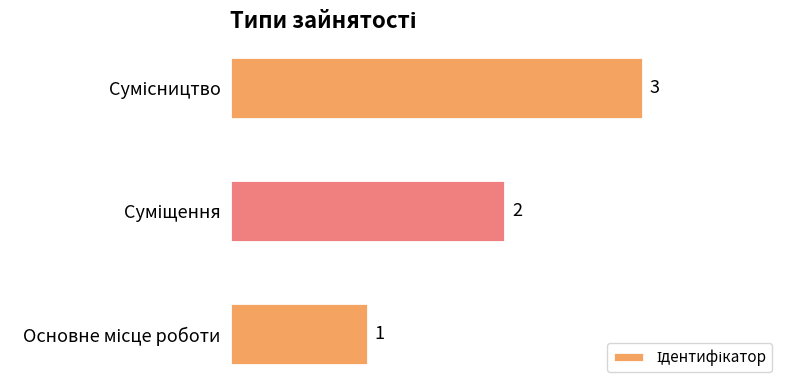

What is the sum of all values?

6